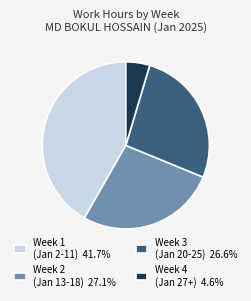

How many segments does this pie chart have?

4